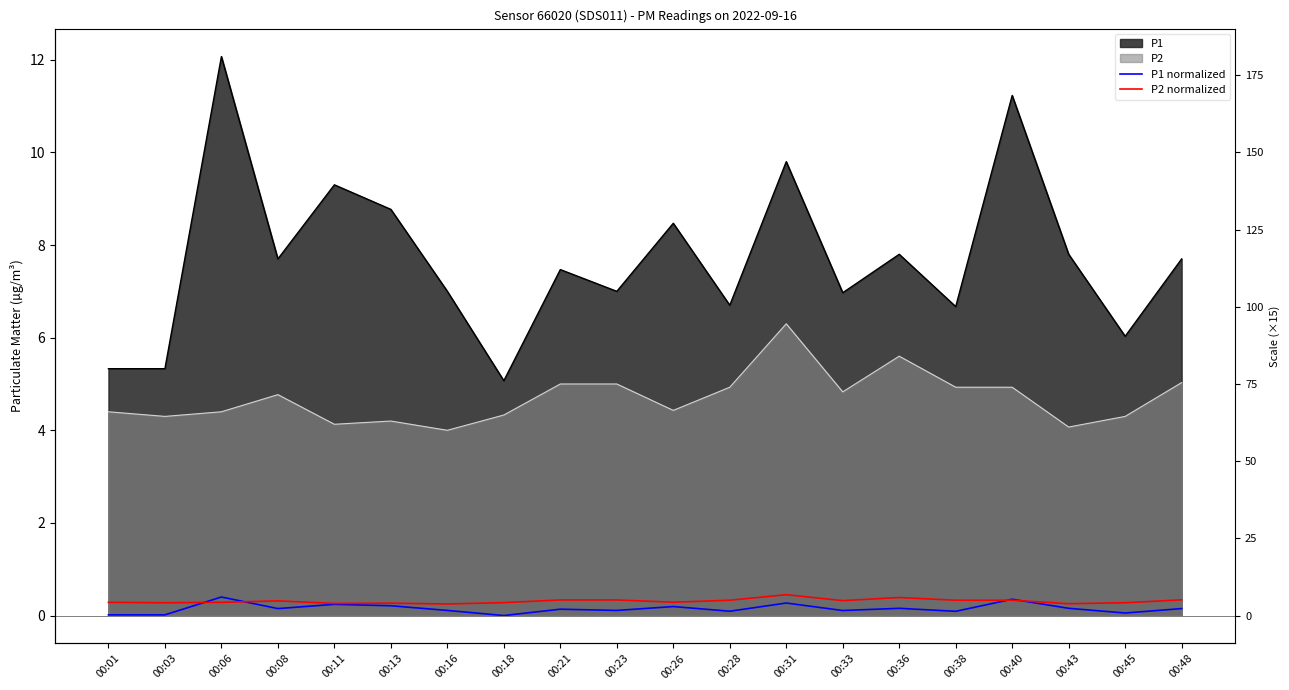

At how many categories does at least one series exceed 0?

20